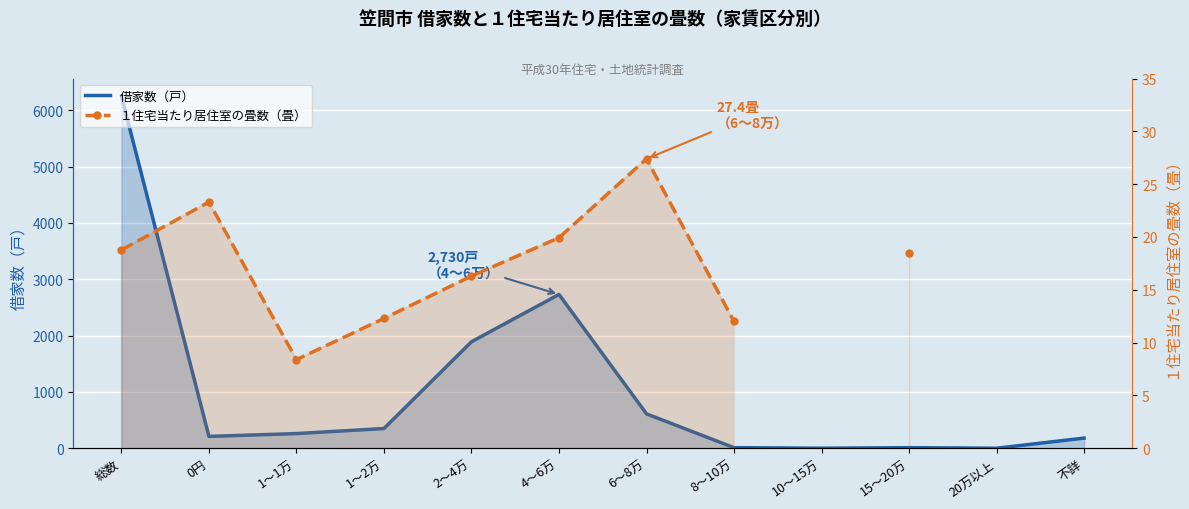

What is the approximate value of 借家数（戸） at 1～1万?

260.0